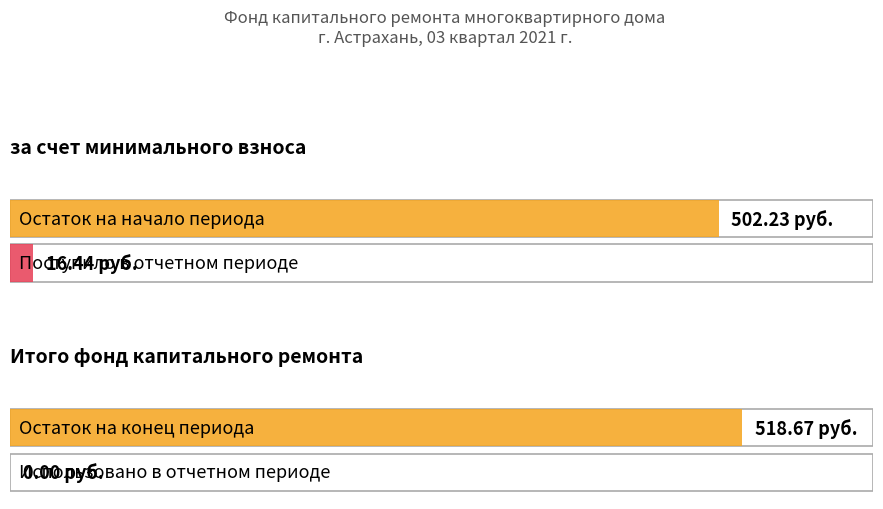

Which series has the largest total across all categories?

за счет минимального взноса